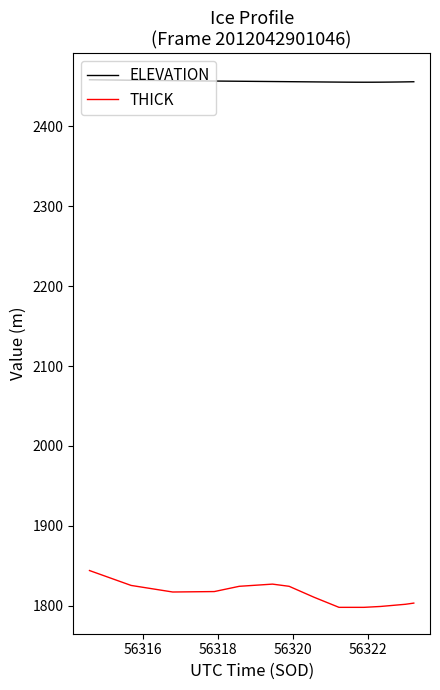

True or false: THICK and ELEVATION cross at least once.

False